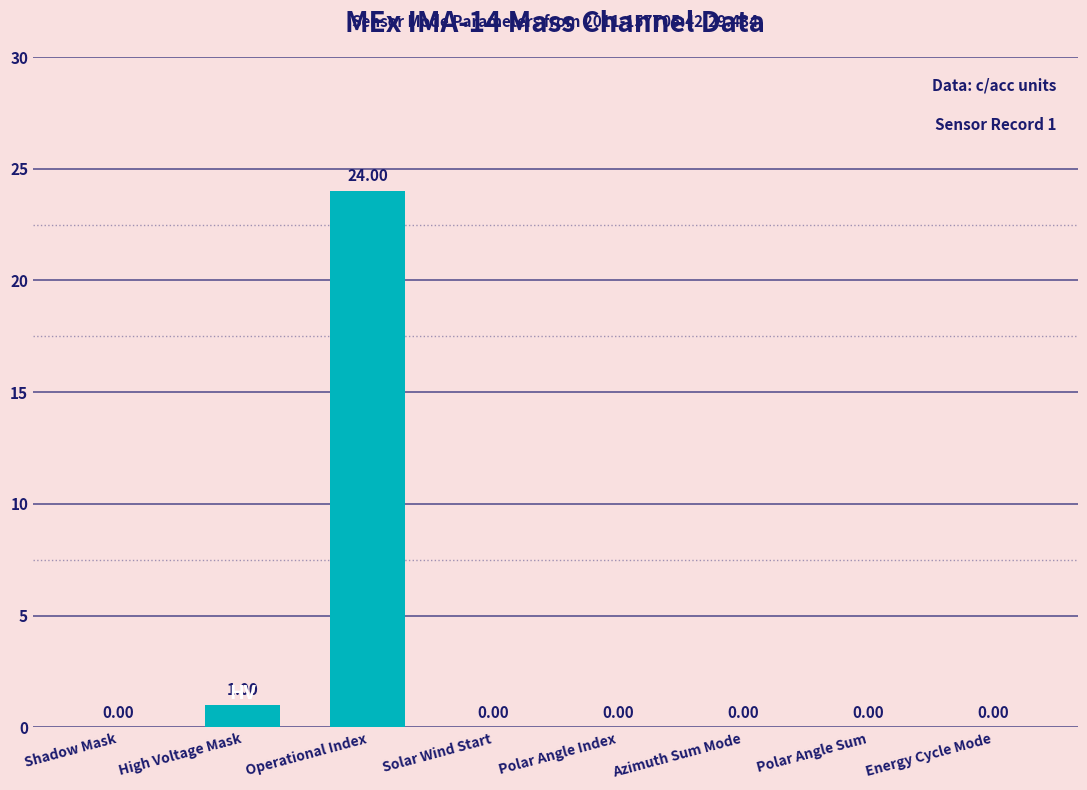

At which label is the value closest to 12?

High Voltage Mask